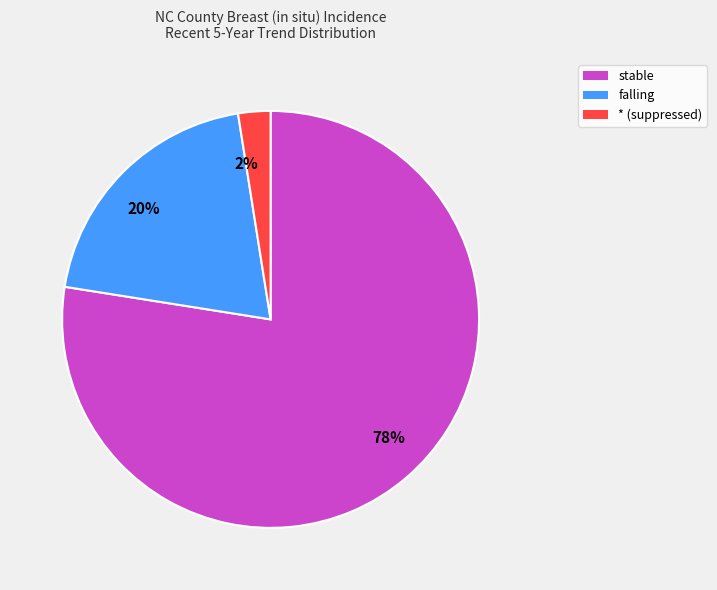

Between 78% and 2%, which is larger?

78%